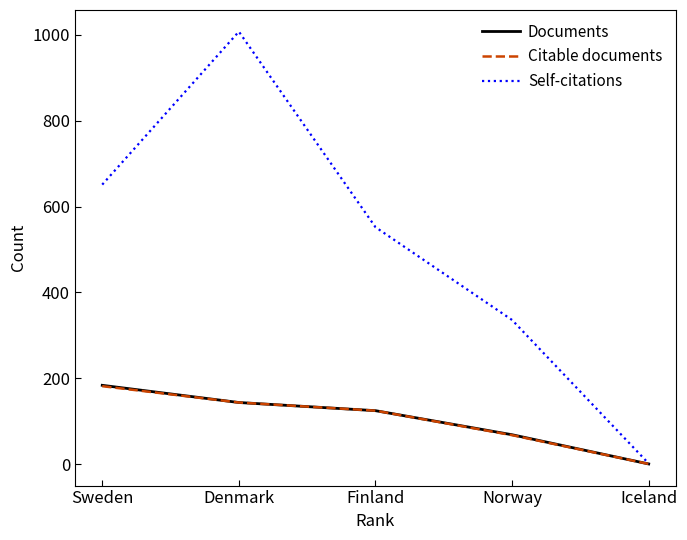

True or false: Self-citations has more than 2 interior local peaks.

False